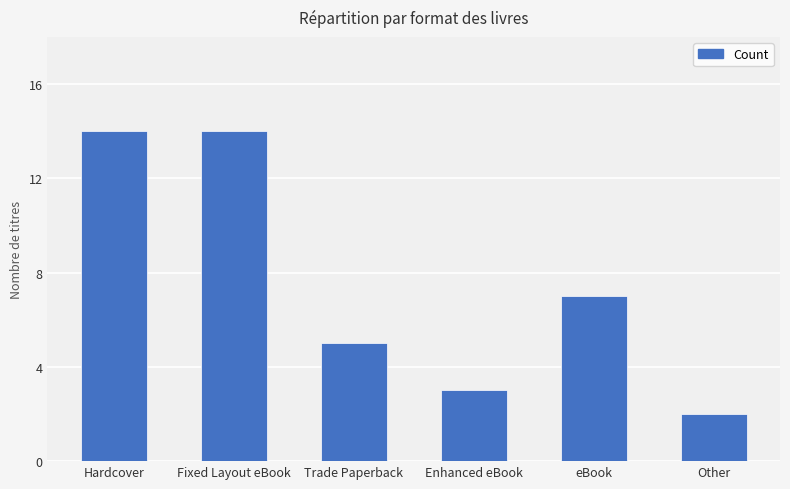

How many bars are there in total?

6